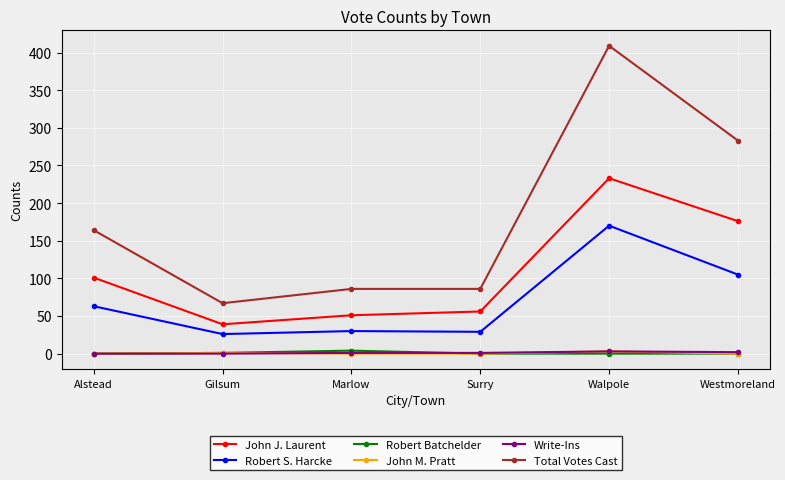

Is the value of Total Votes Cast at Walpole greater than the value of John M. Pratt at Marlow?

Yes